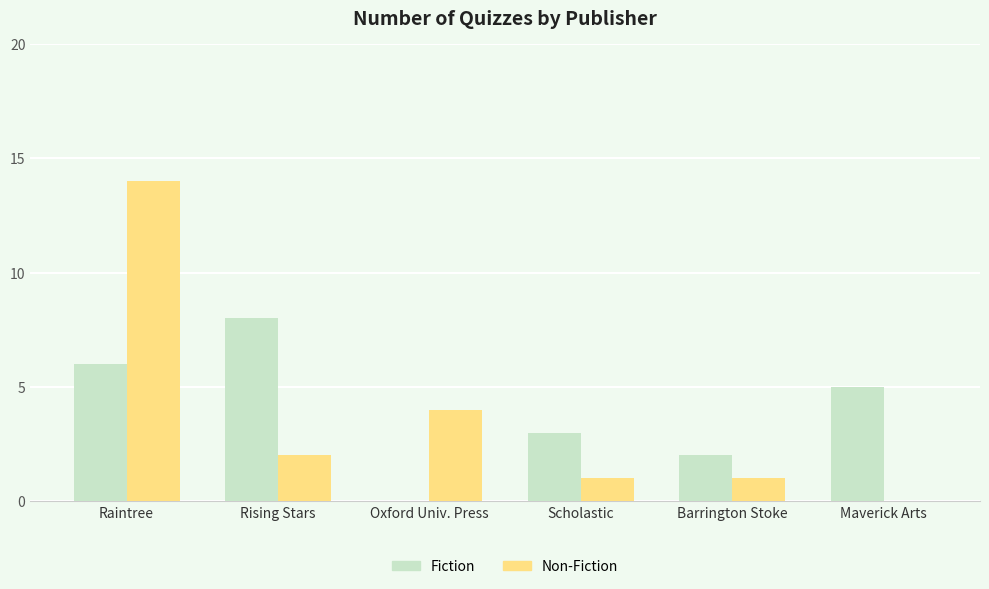

What is the total value across all series at Rising Stars?

10